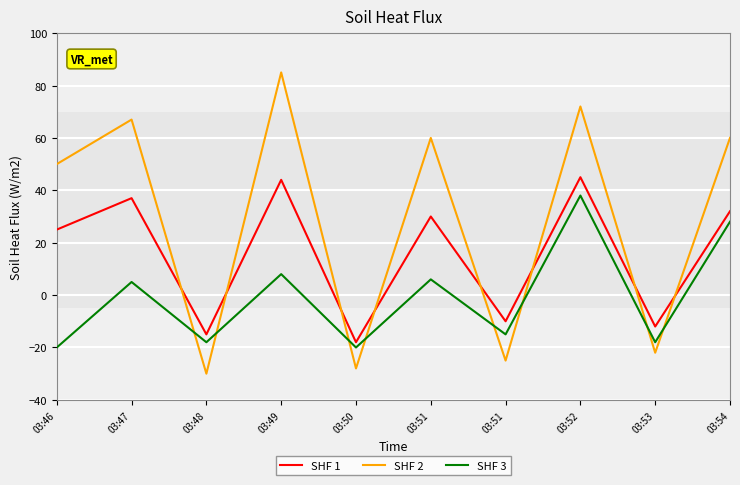

What is the minimum value for SHF 1?

-18